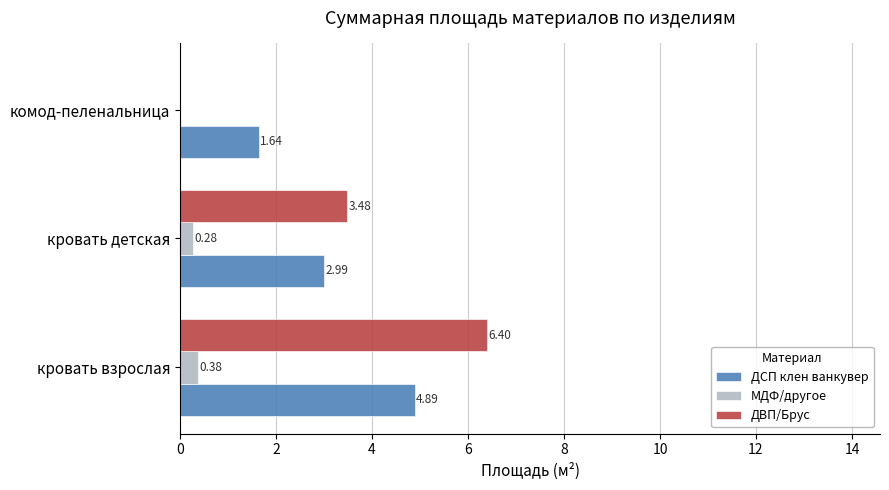

How many values in the МДФ/другое series exceed 0?

2